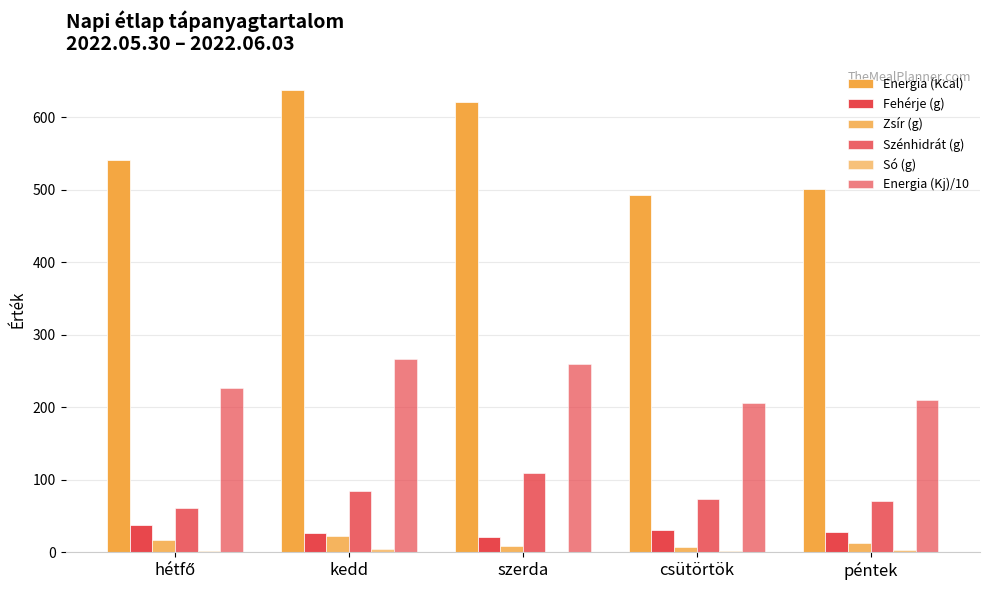

The value of Energia (Kj)/10 at szerda is 259.6. True or false?

True